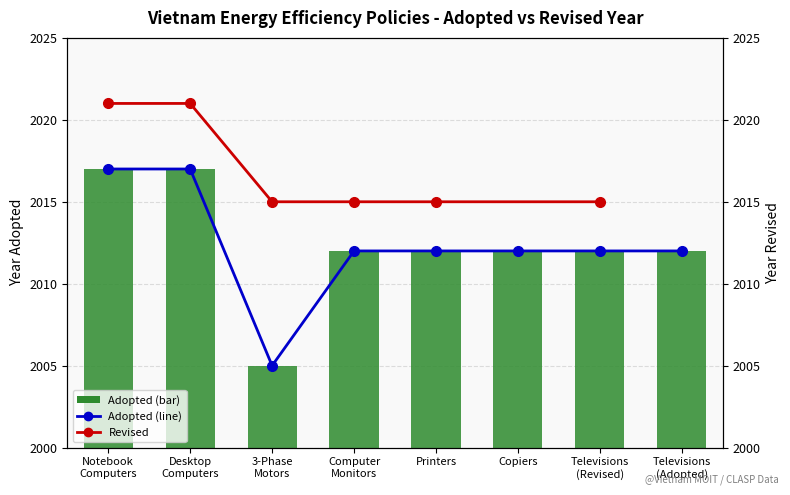

What is the difference between the second highest and second lowest values?

5